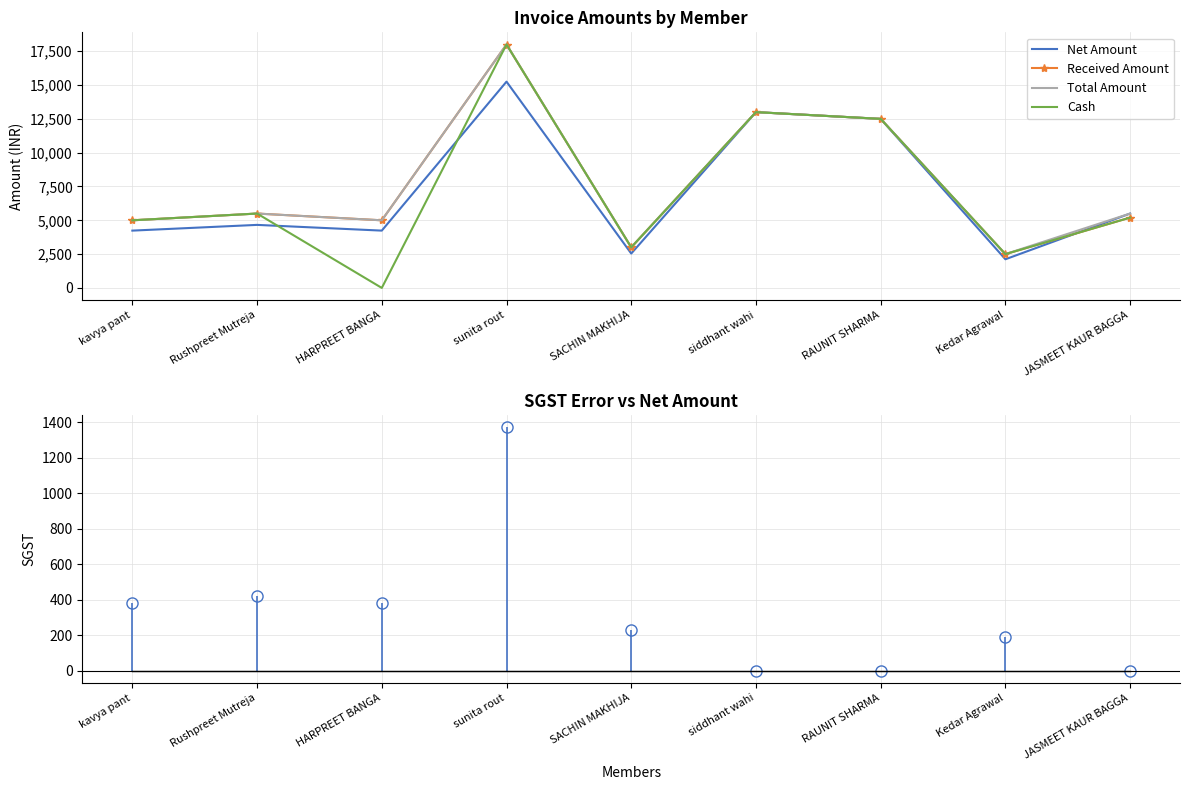

What is the average value of the Received Amount series?

7744.4